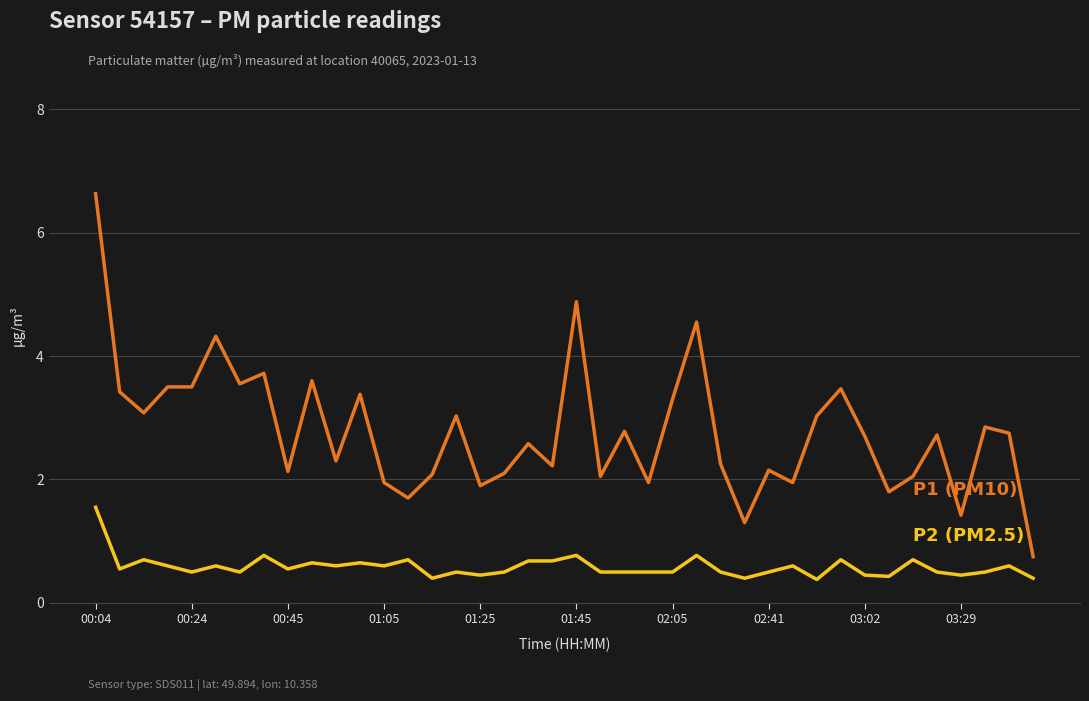

What is the maximum value shown in the chart?

6.6